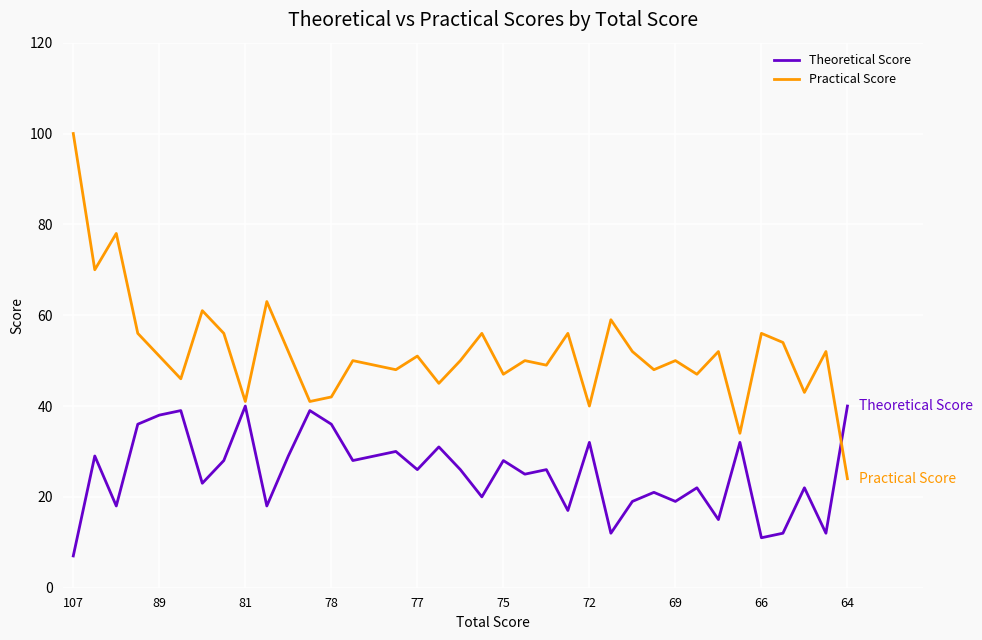

Which series has the widest spread of values?

Practical Score